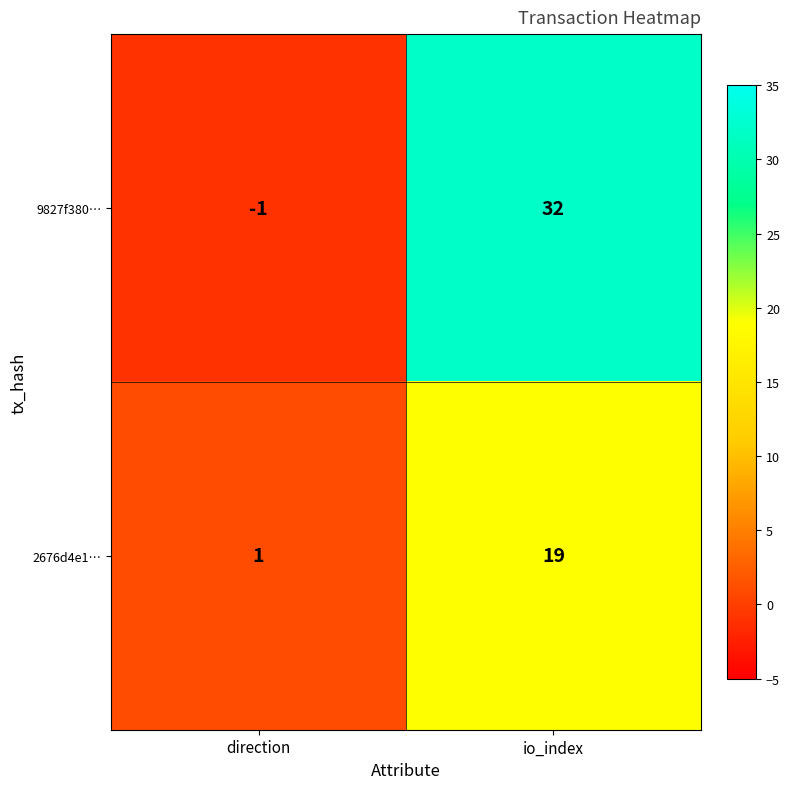

Which series has the widest spread of values?

9827f380…